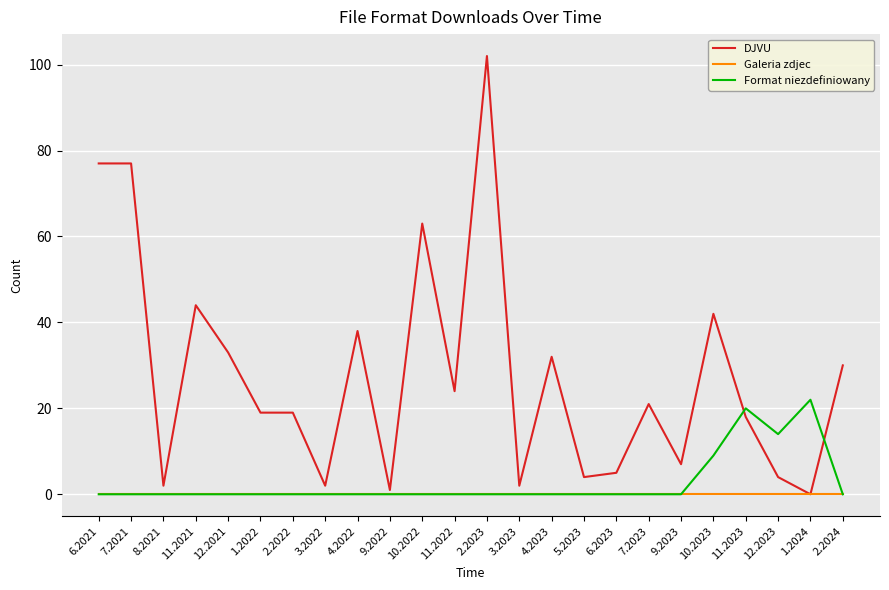

Which series has the widest spread of values?

DJVU